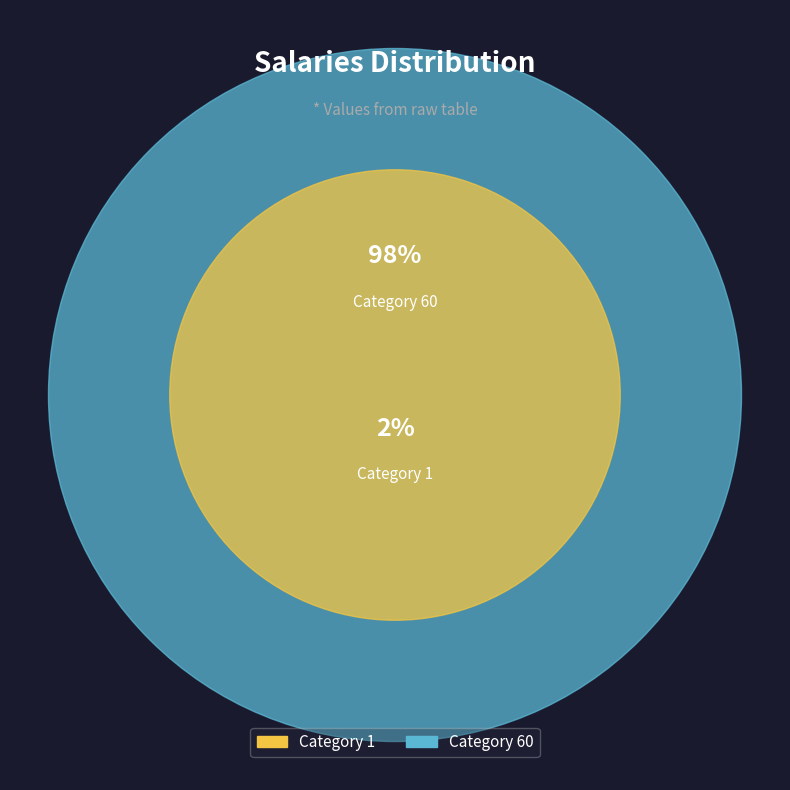

Does any single category account for the majority?

Yes